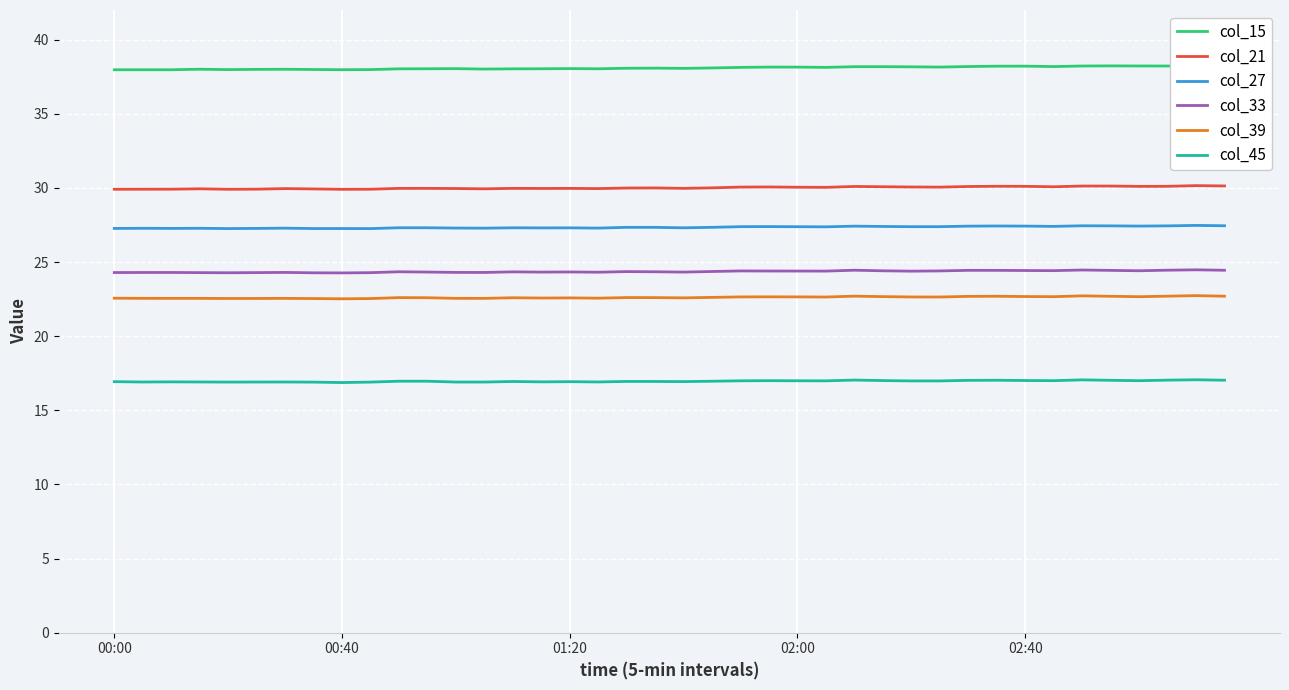

Which has a higher value, 13 or 25?

25